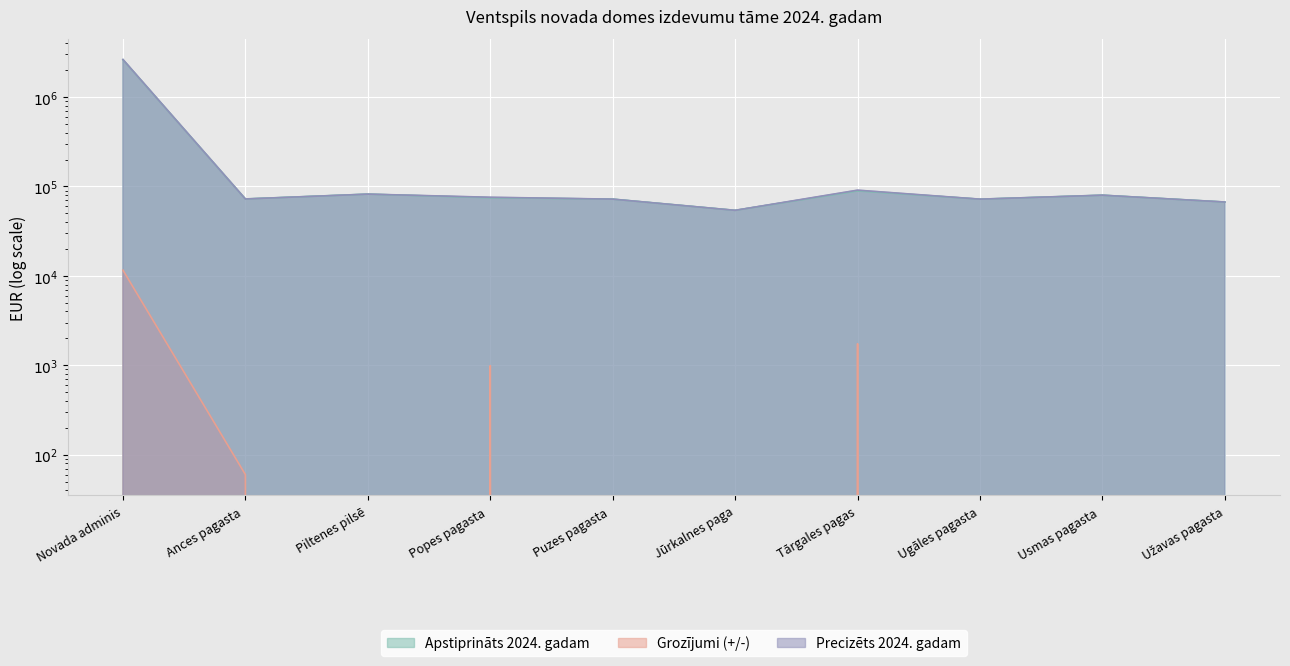

How many lines are shown in the chart?

3